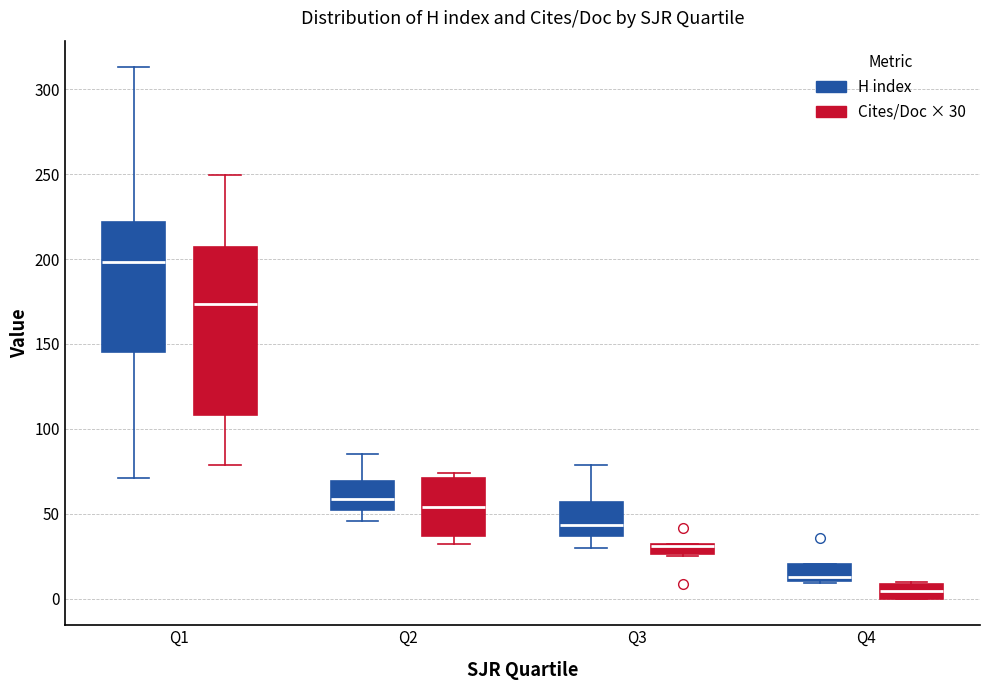

Which box is the tallest, from its lower edge to its upper edge?

Q1 (Cites/Doc × 30)